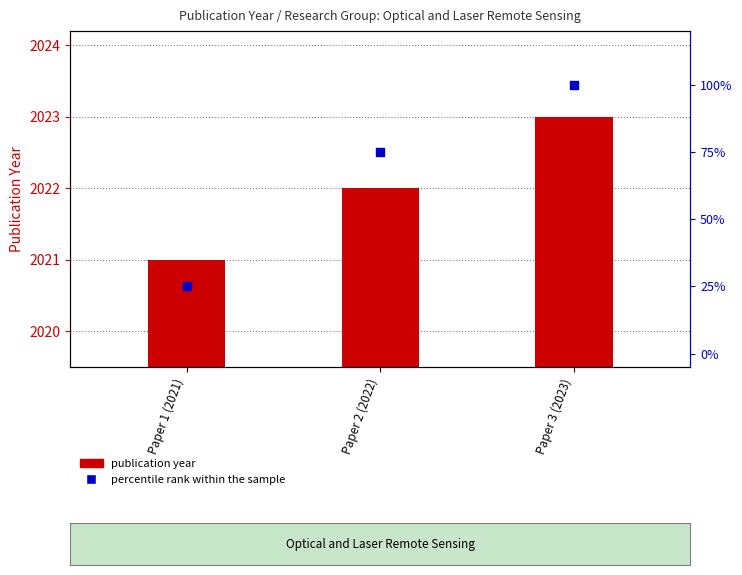

At how many categories does at least one series exceed 42?

2